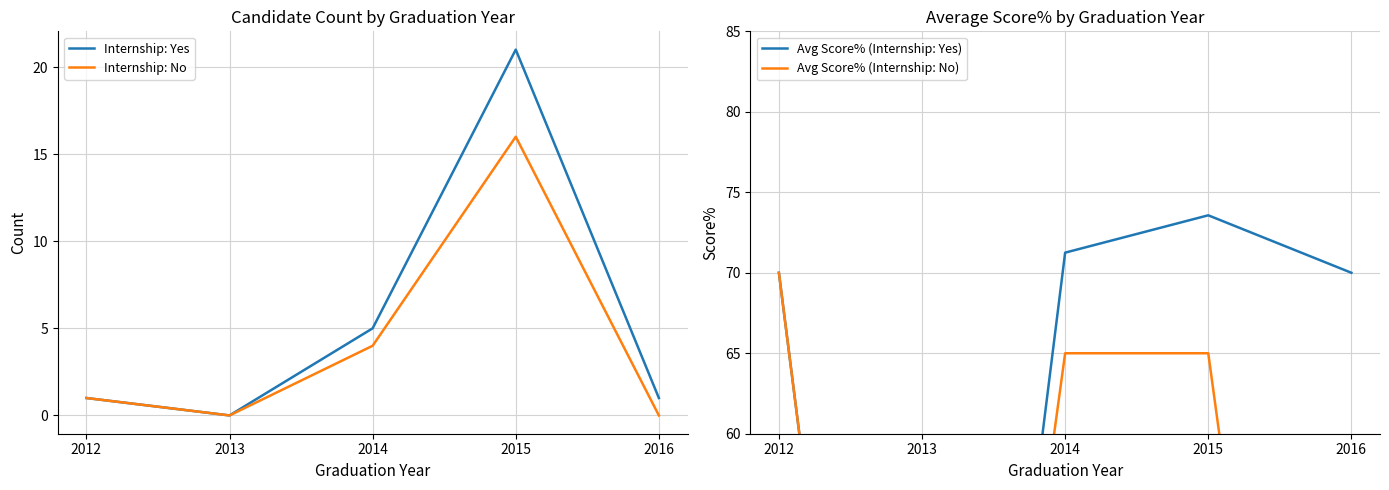

What is the maximum value shown in the chart?

73.6